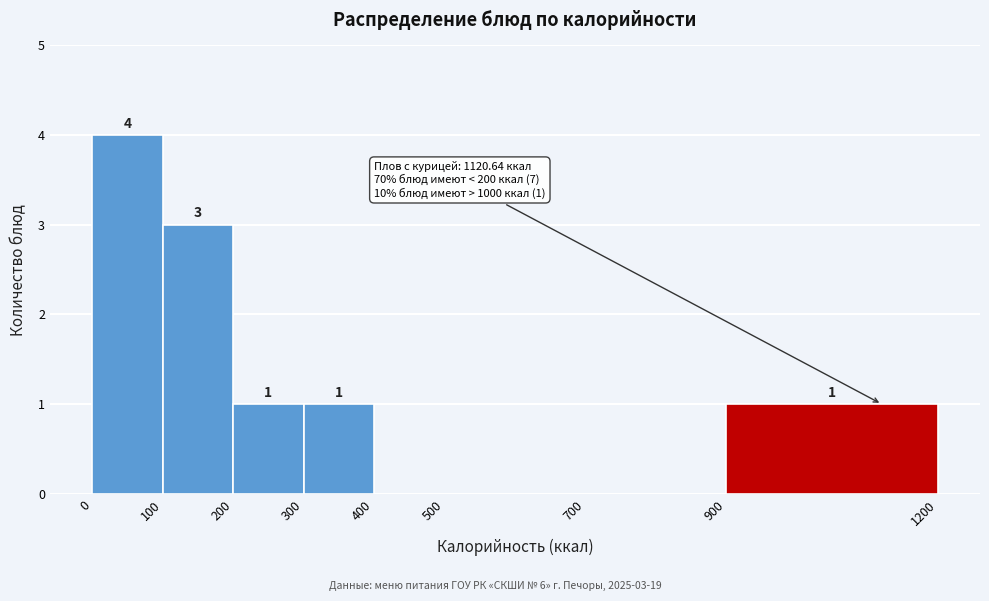

Over which range of the x-axis is the bar tallest?

0 to 100